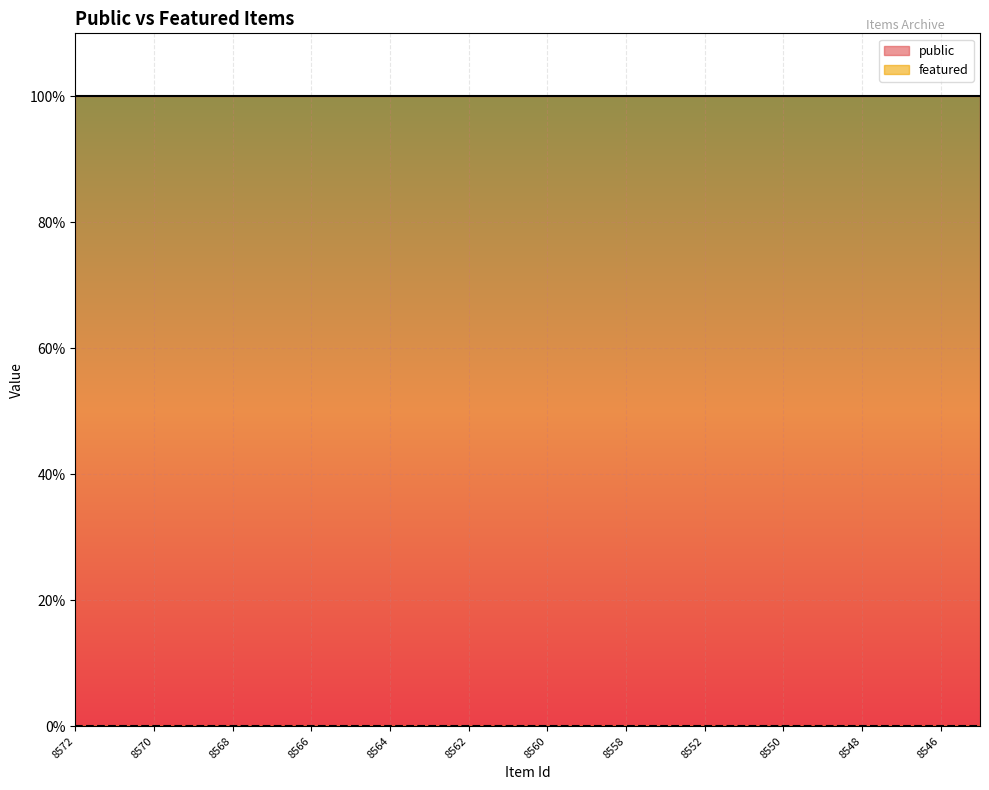

What are all the series names shown in the legend?

public, featured